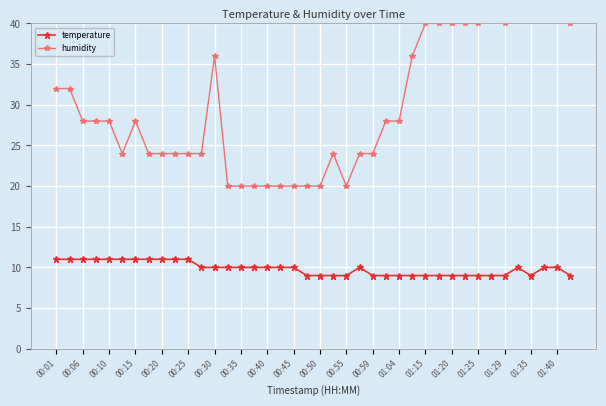

Is it true that temperature equals 6.8 at 01:40?

False